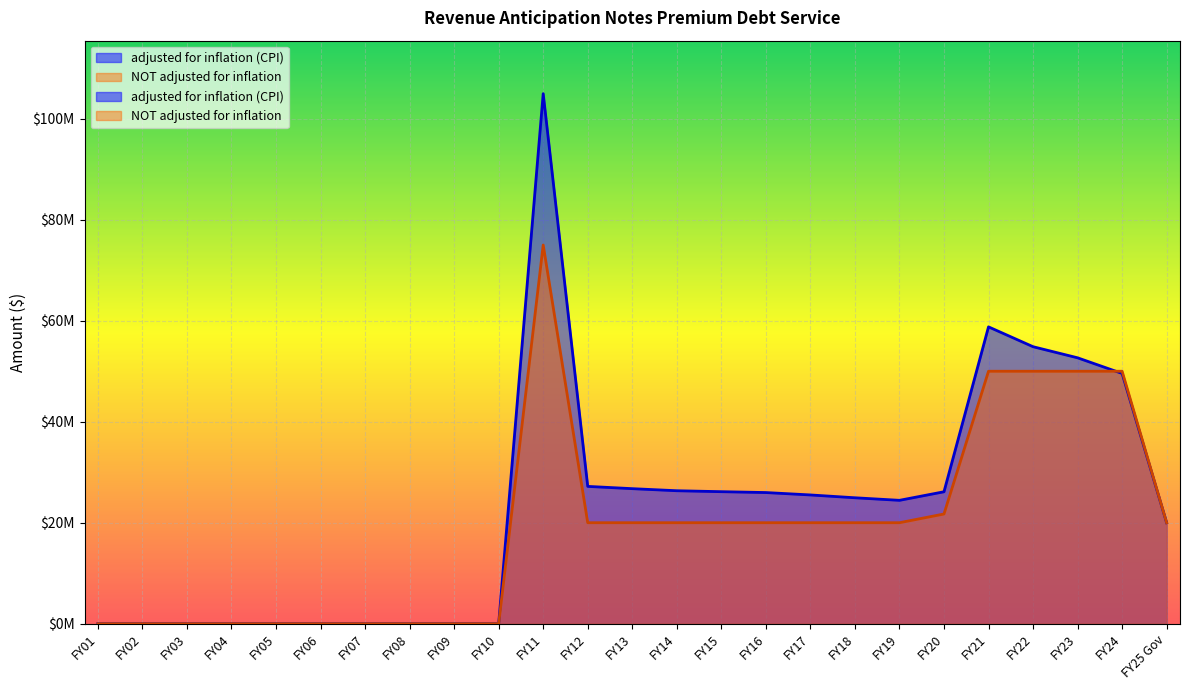

How many positive values does the NOT adjusted for inflation series have?

15